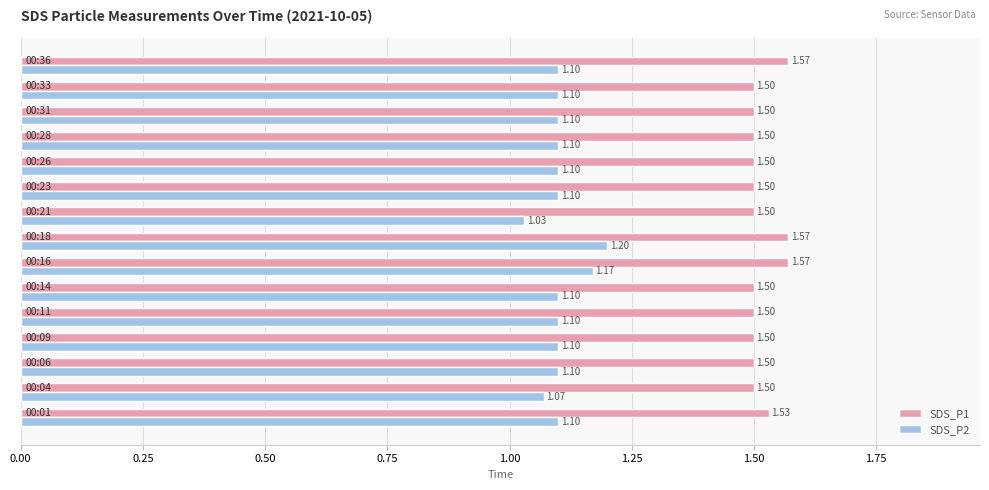

What is the sum of all SDS_P1 values?

22.7